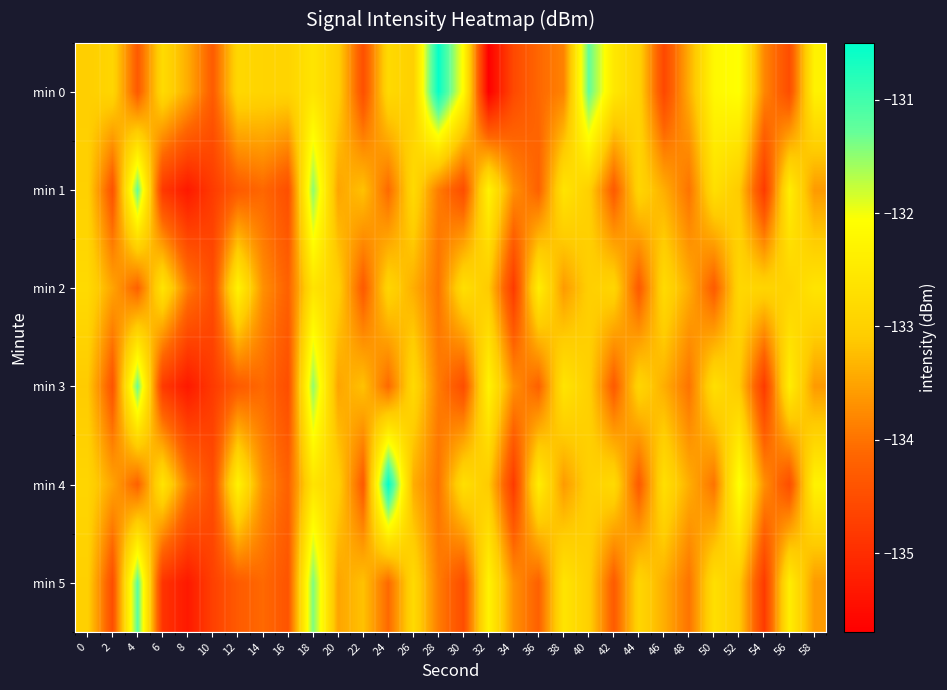

Reading left to right, transcribe all the data shown in this chart.

min 0: 0=-133.0	2=-132.9	4=-134.3	6=-132.8	8=-133.4	10=-134.3	12=-132.9	14=-132.9	16=-132.9	18=-132.6	20=-133.0	22=-134.5	24=-132.8	26=-133.0	28=-130.6	30=-132.1	32=-135.7	34=-134.6	36=-134.1	38=-133.8	40=-131.3	42=-132.5	44=-133.0	46=-134.6	48=-133.4	50=-132.2	52=-132.0	54=-133.8	56=-134.5	58=-132.3
min 1: 0=-133.0	2=-134.4	4=-131.3	6=-134.8	8=-135.3	10=-134.8	12=-134.3	14=-134.1	16=-134.5	18=-131.5	20=-133.5	22=-133.2	24=-134.1	26=-132.8	28=-133.9	30=-134.5	32=-132.3	34=-133.7	36=-134.2	38=-132.6	40=-133.0	42=-134.3	44=-132.9	46=-133.4	48=-134.0	50=-132.7	52=-133.1	54=-134.8	56=-132.4	58=-133.6
min 2: 0=-132.8	2=-133.5	4=-134.2	6=-132.6	8=-133.9	10=-134.5	12=-132.3	14=-133.7	16=-134.2	18=-132.6	20=-133.0	22=-134.3	24=-132.9	26=-133.4	28=-134.0	30=-132.7	32=-133.1	34=-134.8	36=-132.4	38=-133.6	40=-133.0	42=-132.9	44=-134.3	46=-132.8	48=-133.4	50=-134.3	52=-132.9	54=-132.9	56=-132.9	58=-132.6
min 3: 0=-133.1	2=-134.4	4=-131.3	6=-134.8	8=-135.3	10=-134.8	12=-134.3	14=-134.1	16=-134.5	18=-131.5	20=-133.5	22=-133.2	24=-134.1	26=-132.8	28=-133.9	30=-134.5	32=-132.3	34=-133.7	36=-134.2	38=-132.6	40=-133.0	42=-134.3	44=-132.9	46=-133.4	48=-134.0	50=-132.7	52=-133.1	54=-134.8	56=-132.4	58=-133.6
min 4: 0=-132.9	2=-133.5	4=-134.2	6=-132.6	8=-133.9	10=-134.5	12=-132.3	14=-133.7	16=-134.2	18=-132.6	20=-133.0	22=-134.3	24=-130.5	26=-133.4	28=-134.0	30=-132.7	32=-133.1	34=-134.8	36=-132.4	38=-133.6	40=-133.0	42=-132.8	44=-134.3	46=-132.7	48=-133.4	50=-134.0	52=-132.0	54=-133.7	56=-134.5	58=-132.3
min 5: 0=-133.0	2=-134.5	4=-131.2	6=-134.9	8=-135.3	10=-134.7	12=-134.3	14=-134.1	16=-134.4	18=-131.4	20=-133.5	22=-133.2	24=-134.1	26=-132.8	28=-133.9	30=-134.5	32=-132.3	34=-133.7	36=-134.2	38=-132.6	40=-133.0	42=-134.3	44=-132.9	46=-133.4	48=-134.0	50=-132.7	52=-133.1	54=-134.8	56=-132.4	58=-133.6